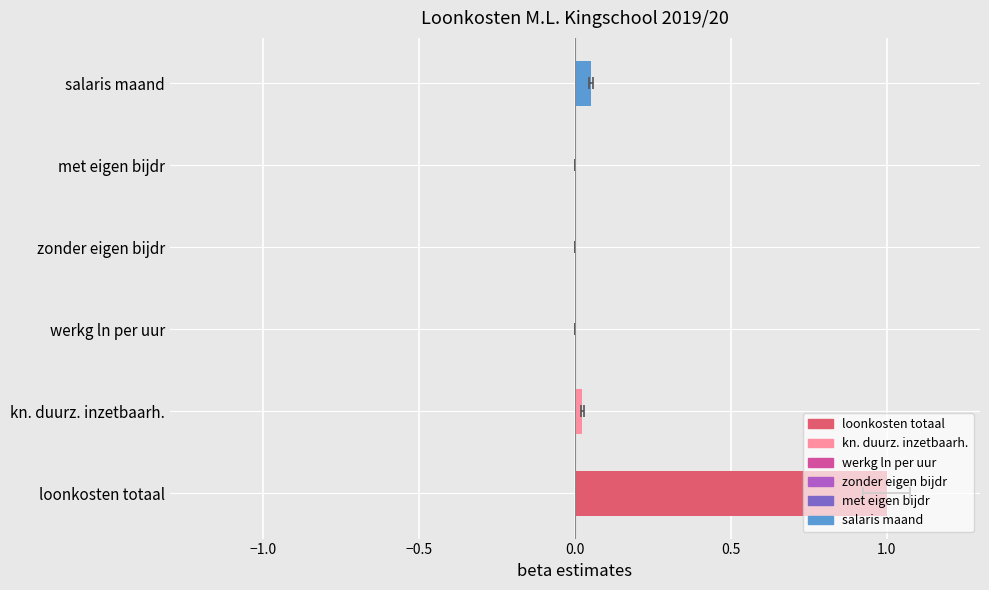

What is the change in value from zonder eigen bijdr to salaris maand?

+0.1